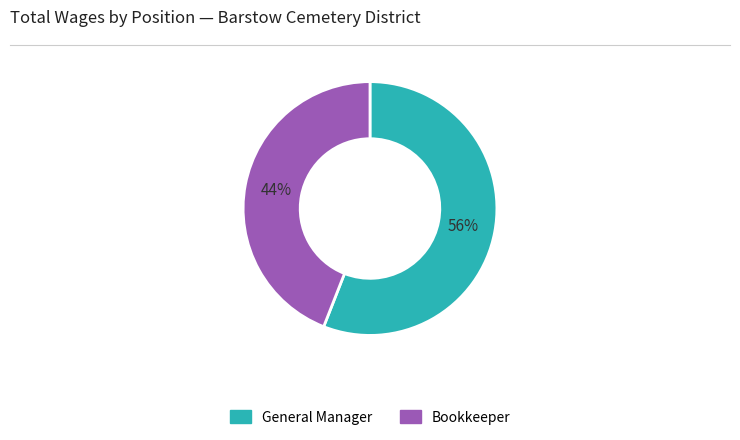

To the nearest percent, what portion does General Manager represent?

56%